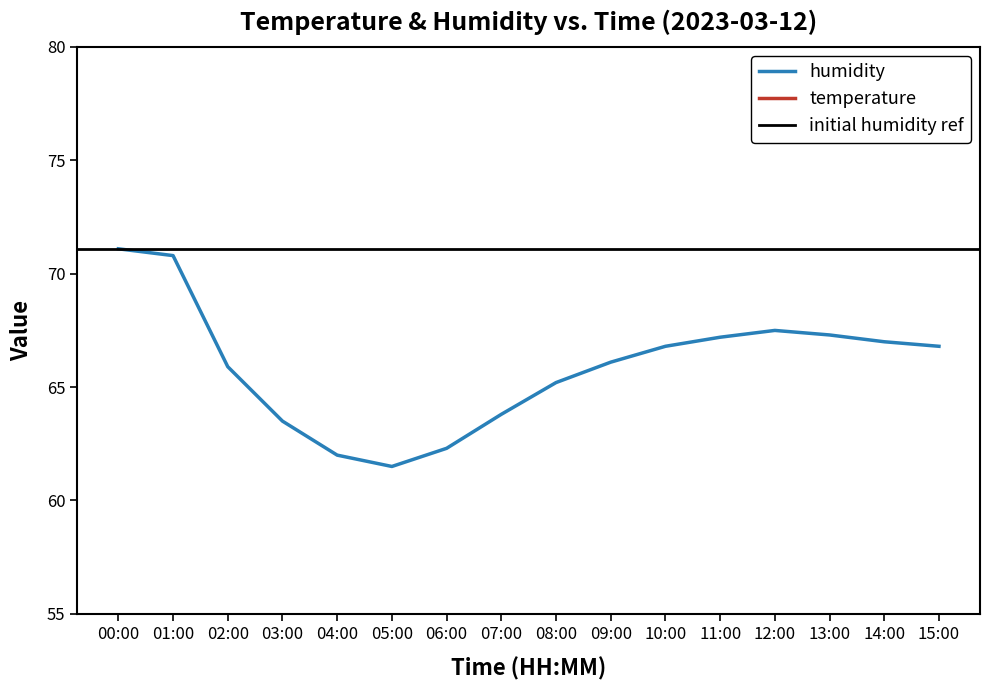

At how many categories does at least one series exceed 12?

16